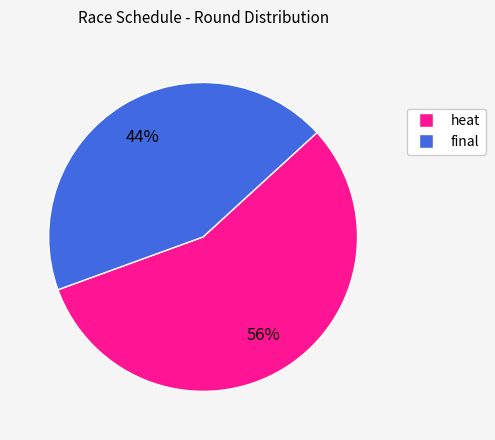

Which slice represents more than half of the pie?

heat